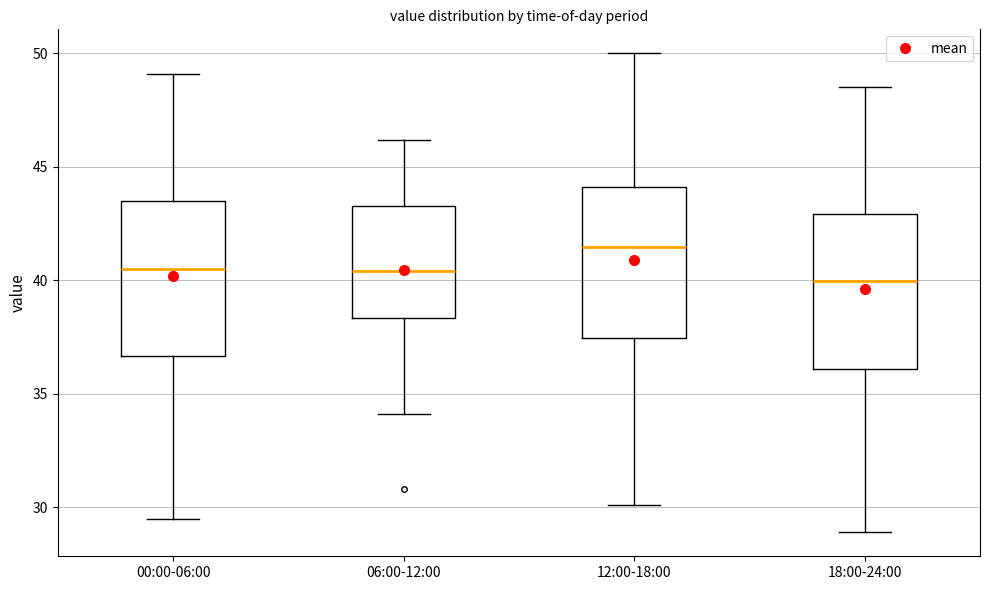

Reading left to right, read every box against the y-axis: the position of its median line, the range the box covers, and the ends of its whiskers. The values are not printed on the chart, so give them approximately, as read against the axis.

00:00-06:00: median 40.5, box 36.5 to 43.5, whiskers 29.5 to 49.0
06:00-12:00: median 40.5, box 38.5 to 43.5, whiskers 34.0 to 46.0
12:00-18:00: median 41.5, box 37.5 to 44.0, whiskers 30.0 to 50.0
18:00-24:00: median 40.0, box 36.0 to 43.0, whiskers 29.0 to 48.5